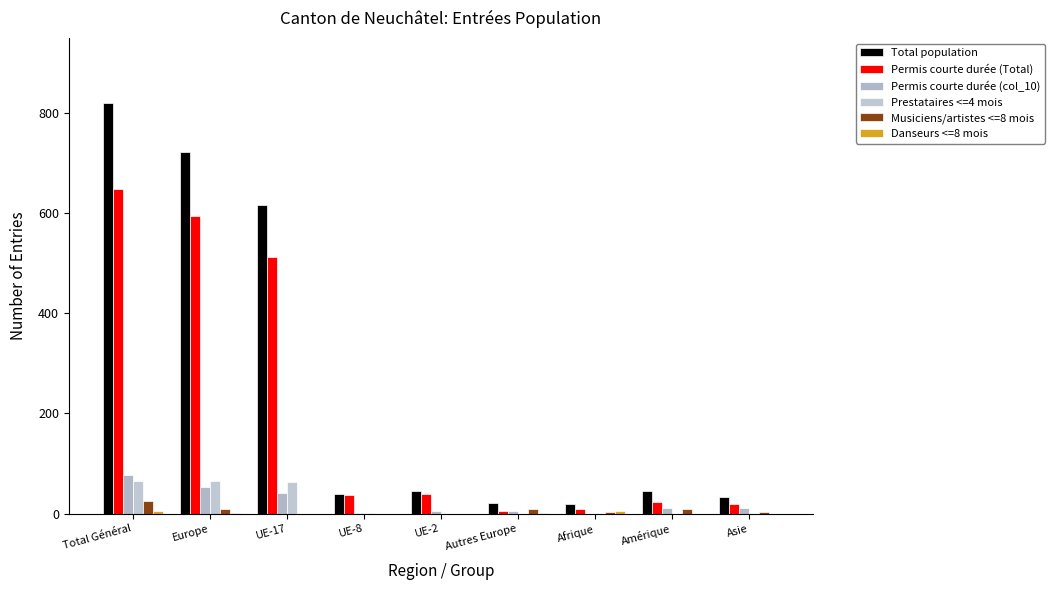

Reading left to right, list all the values displayed in this chart.

Total population: 821	723	617	39	46	21	19	45	33
Permis courte durée (Total): 648	595	512	37	40	6	10	24	19
Permis courte durée (col_10): 77	53	41	1	6	5	0	12	11
Prestataires <=4 mois: 65	65	64	1	0	0	0	0	0
Musiciens/artistes <=8 mois: 25	9	0	0	0	9	4	9	3
Danseurs <=8 mois: 6	1	0	0	0	1	5	0	0